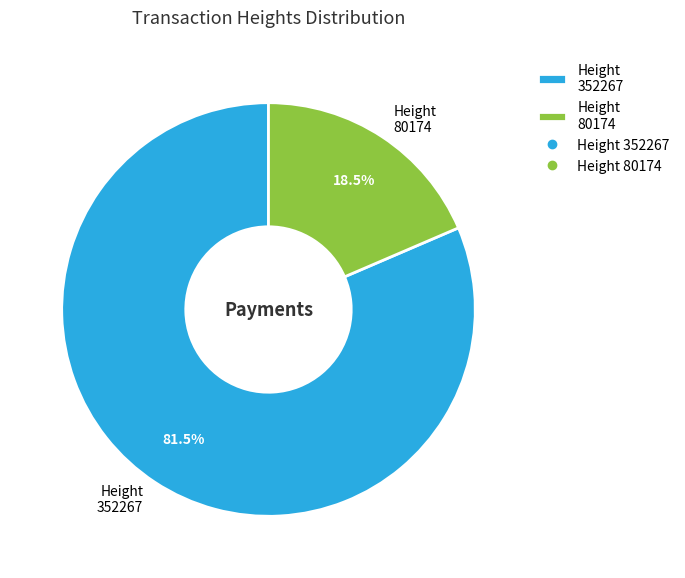

How much of the chart is everything except Height 80174?

81.5%